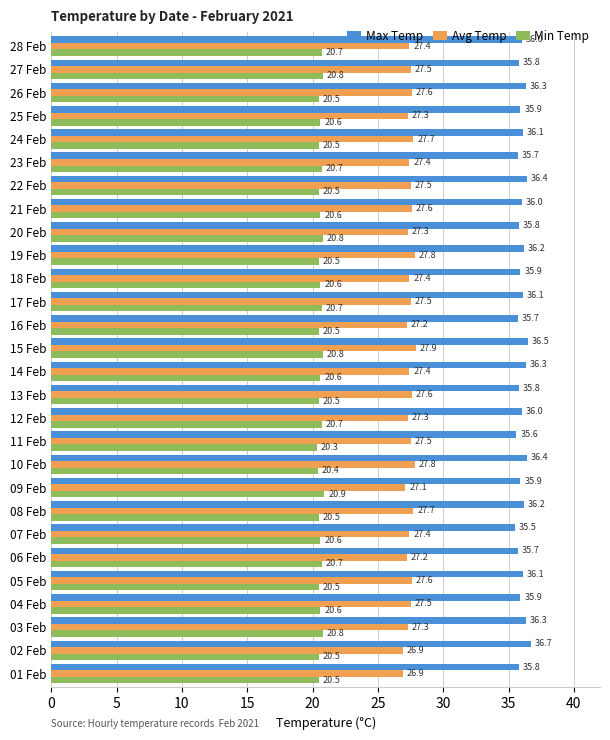

What value does the Avg Temp series have at 27 Feb?

27.5